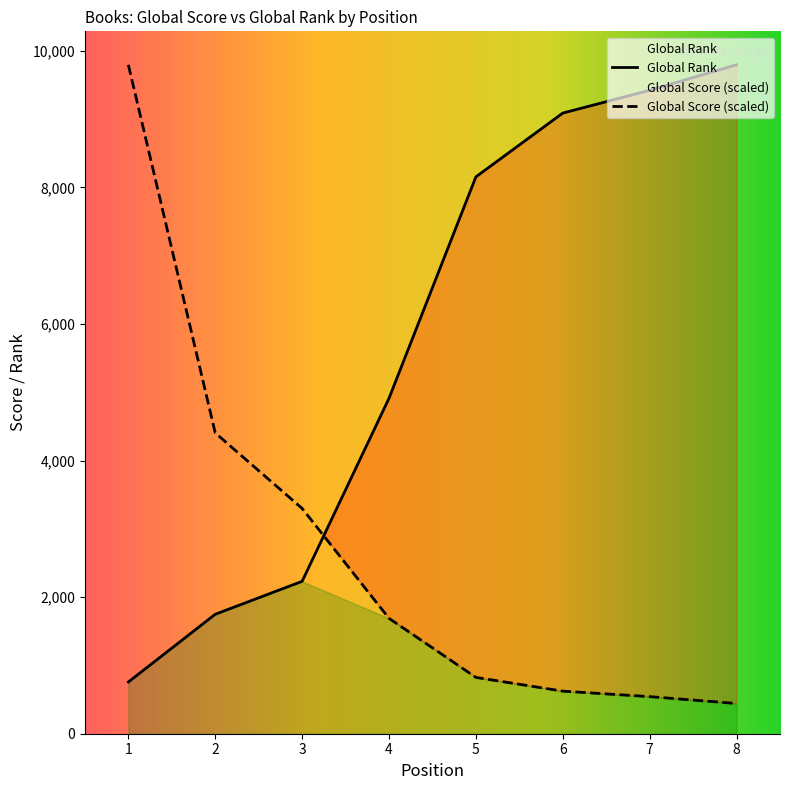

What value does the Global Rank series have at 4?

4911.0